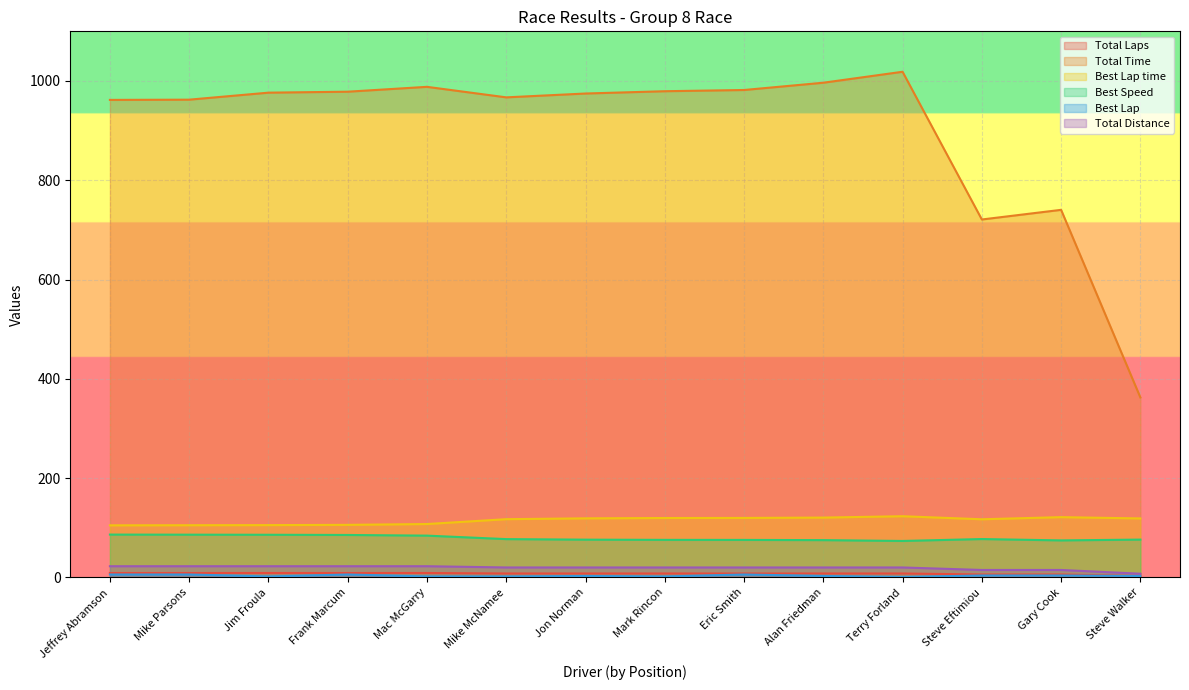

At which category does Total Time reach its first local valley?

Mike McNamee